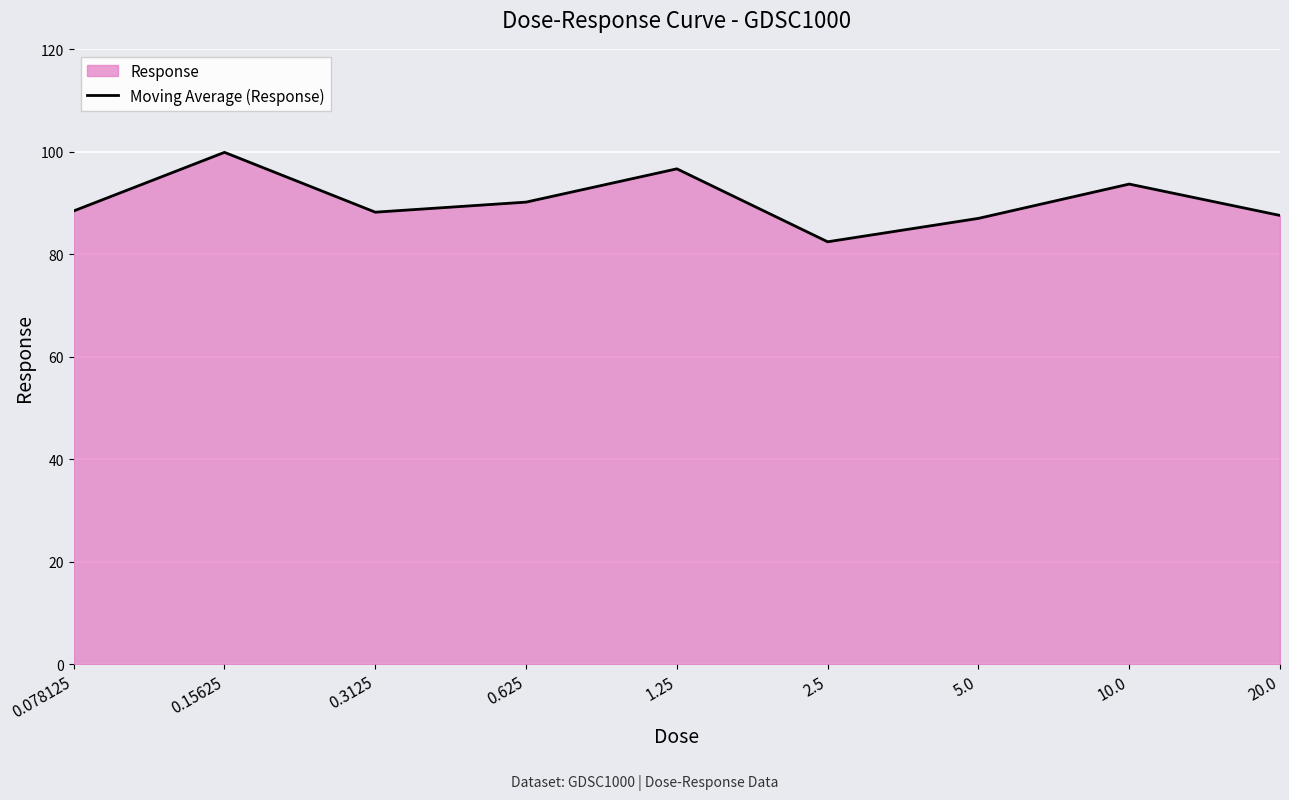

List the labels in order of value, smallest first.

2.5, 5.0, 20.0, 0.3125, 0.078125, 0.625, 10.0, 1.25, 0.15625